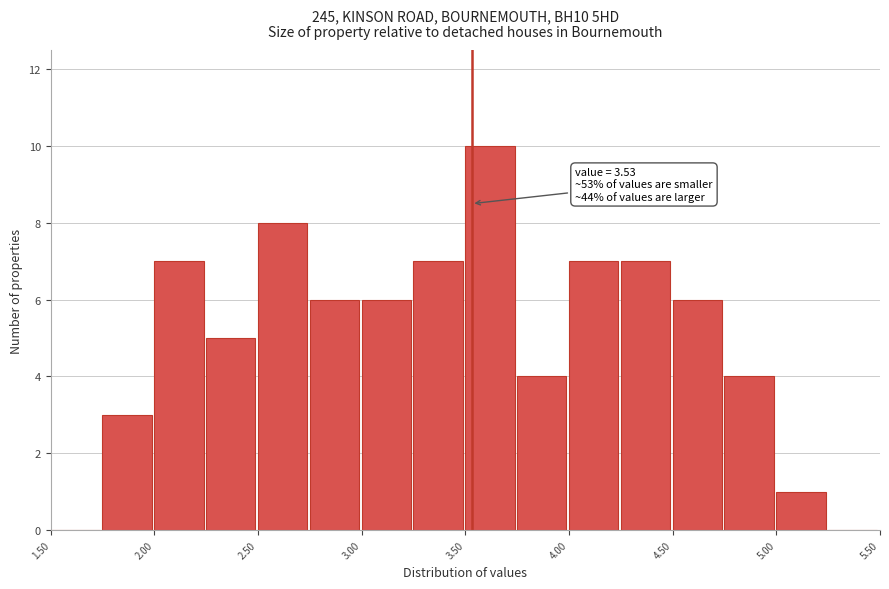

Which range on the x-axis has the tallest bar?

3.50 to 3.75